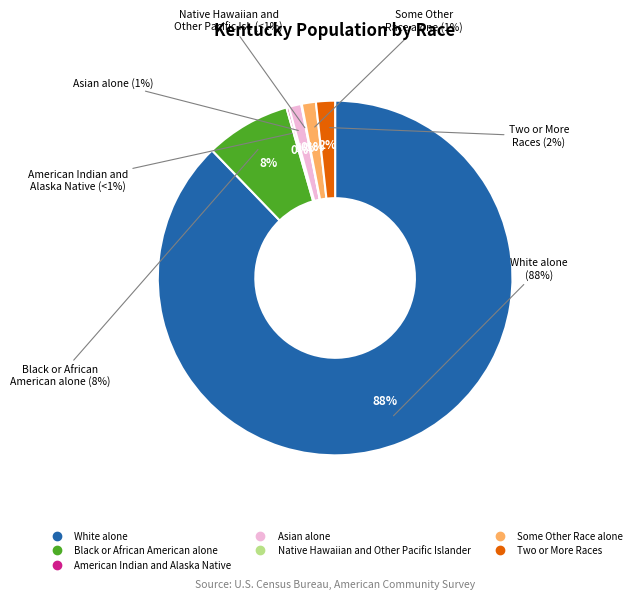

What percentage is NOT represented by Native Hawaiian and Other Pacific Islander?

99.9%